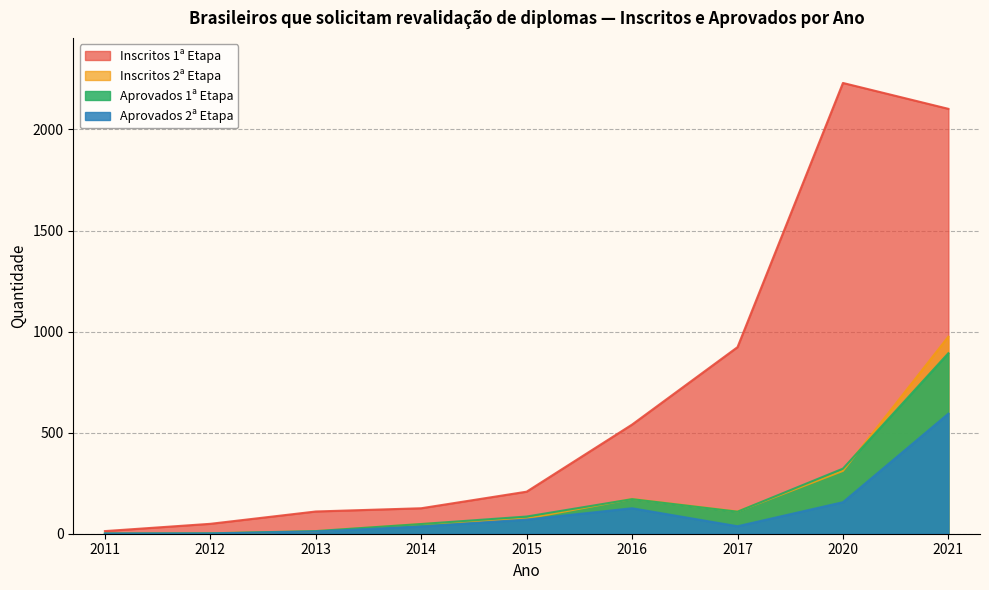

True or false: Inscritos 1ª Etapa and Inscritos 2ª Etapa intersect in this chart.

False